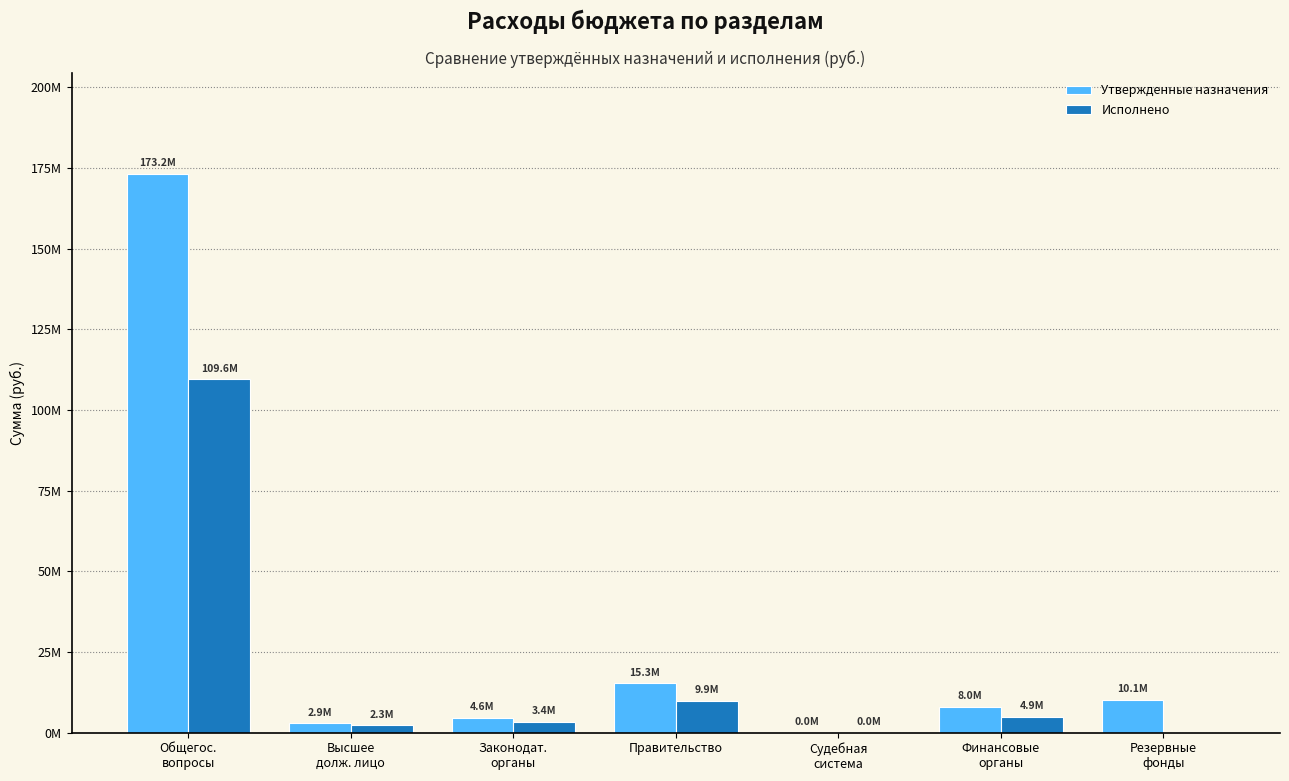

At which label does Утвержденные назначения reach its minimum?

Судебная
система